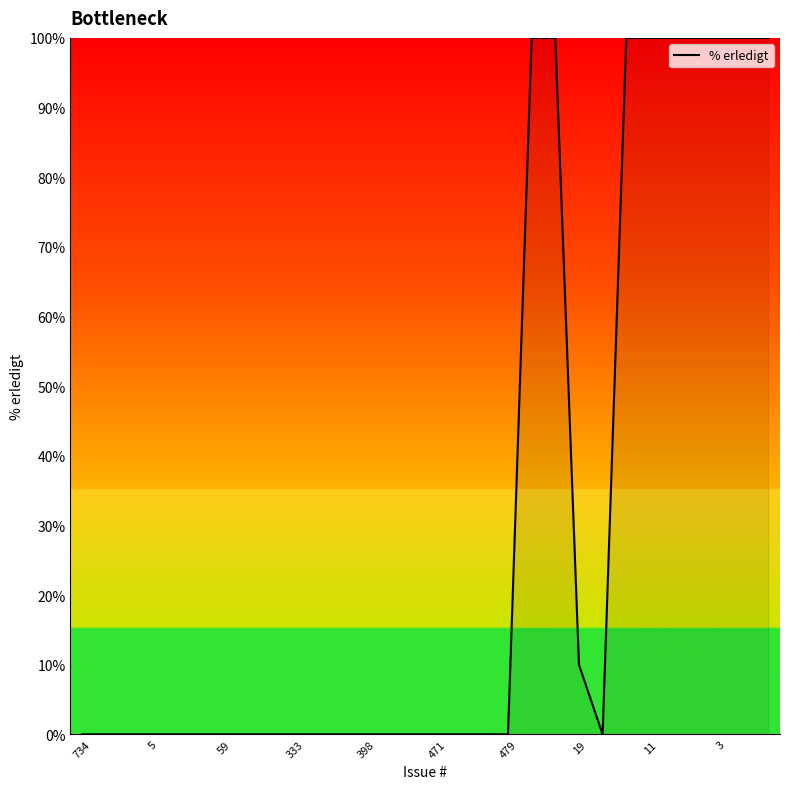

What is the difference between the maximum and minimum values?

100